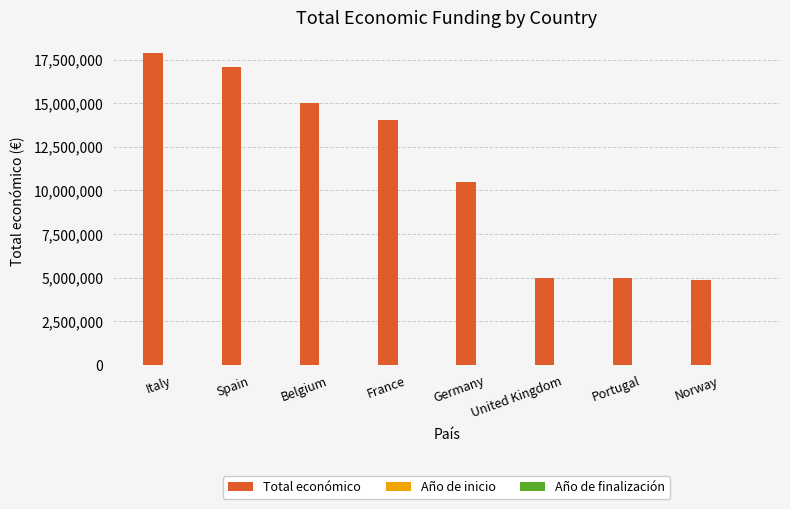

The value of Total económico at United Kingdom is 4999363. True or false?

True